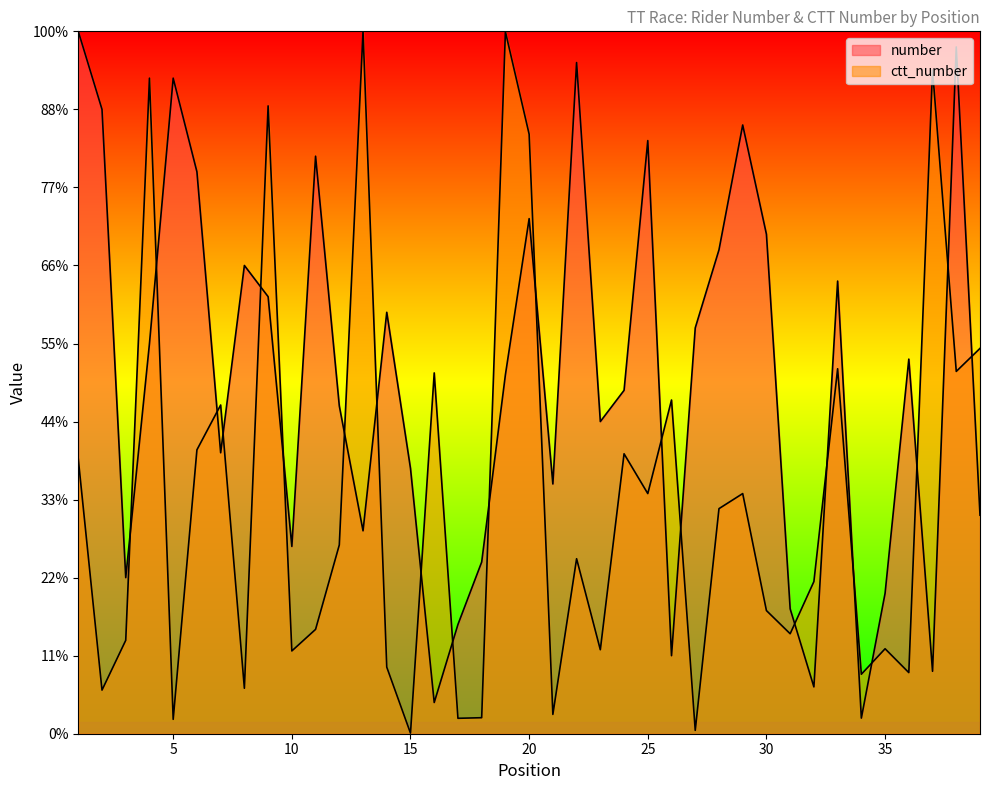

Reading left to right, list all the values displayed in this chart.

number: 18000.0	16000.0	4000.0	10000.0	16800.0	14400.0	7200.0	12000.0	11200.0	4800.0	14800.0	8400.0	5200.0	10800.0	6800.0	800.0	2800.0	4400.0	9200.0	13200.0	6400.0	17200.0	8000.0	8800.0	15200.0	2000.0	10400.0	12400.0	15600.0	12800.0	3200.0	1200.0	11600.0	400.0	3600.0	9600.0	1600.0	17600.0	5600.0
ctt_number: 7038.2	1117.9	2393.2	16799.9	368.3	7275.1	8424.0	1165.0	16089.4	2121.3	2674.2	4837.7	18000.0	1706.9	15.1	9246.9	395.4	410.4	17990.0	15363.9	494.7	4484.4	2152.4	7173.7	6154.2	8552.5	85.3	5767.9	6154.2	3155.9	2561.8	3899.4	9353.2	1524.3	2177.5	1566.4	17006.6	9285.0	9875.0